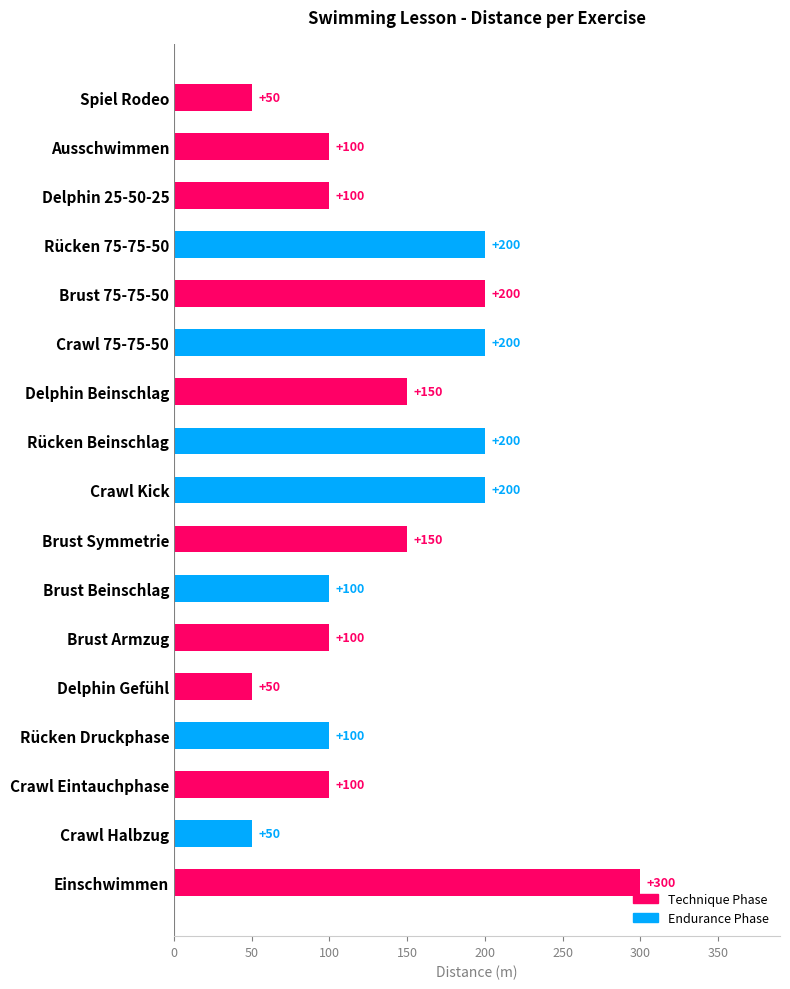

How many values are between 100 and 200?

13